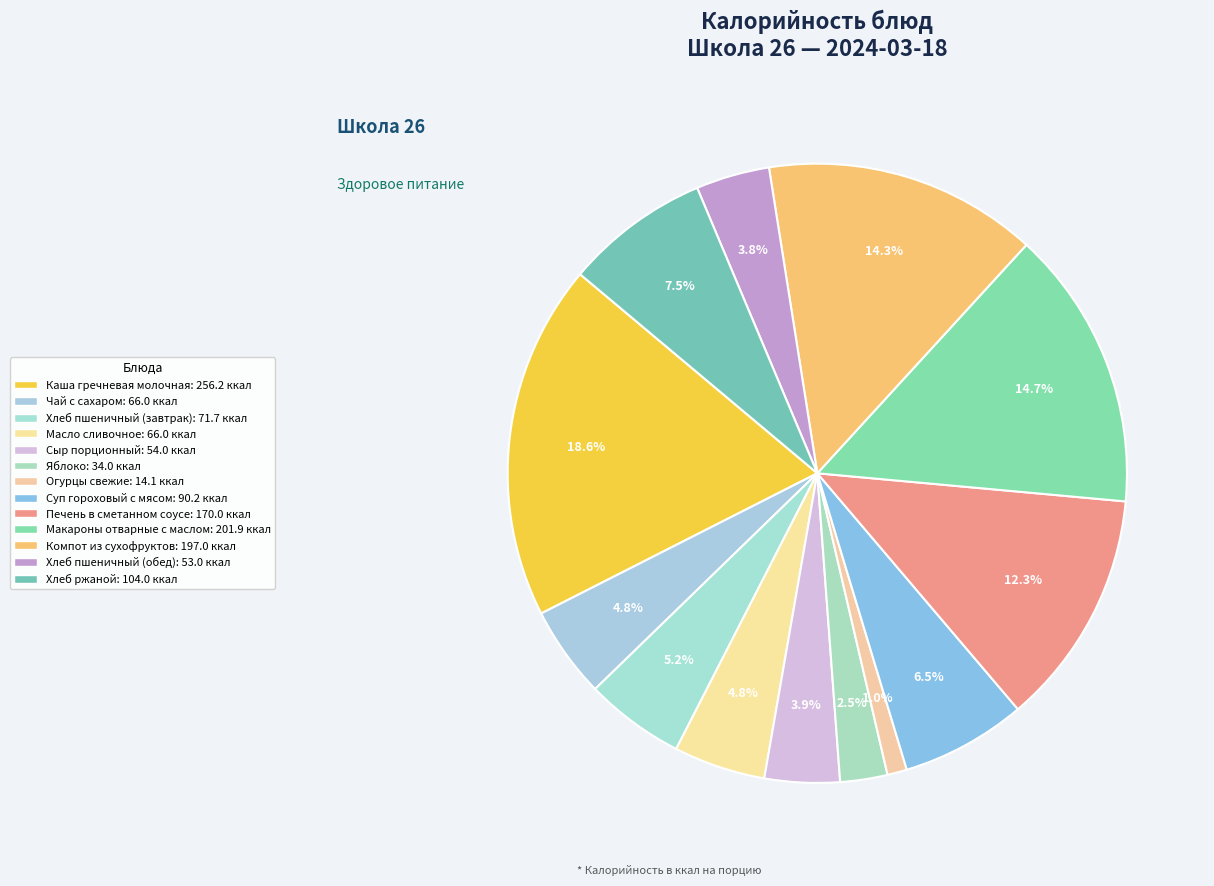

What percentage is the Печень в сметанном соусе slice, to the nearest percent?

12%